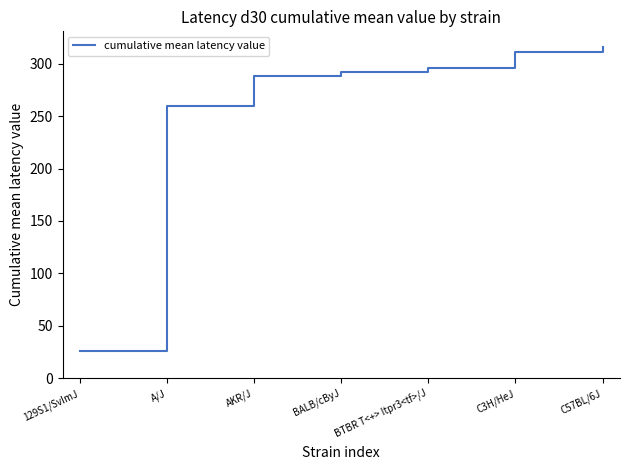

Which category has the highest value across all series?

C57BL/6J